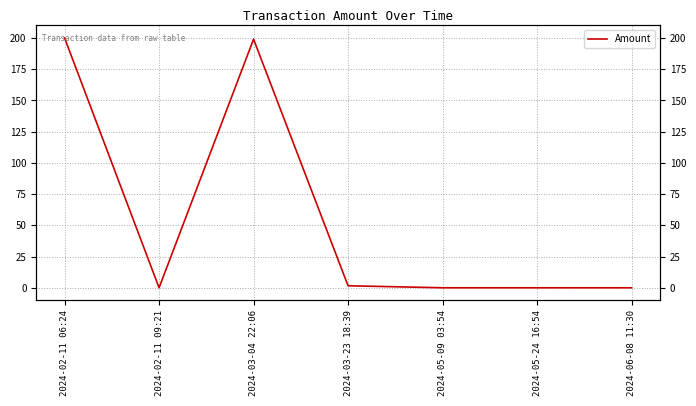

What is the difference between the maximum and minimum values?

200.0